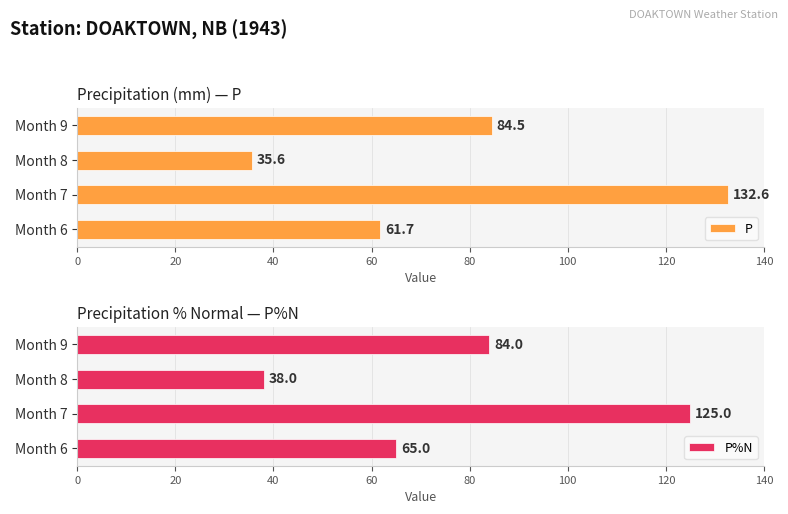

What is the smallest value displayed?

35.6